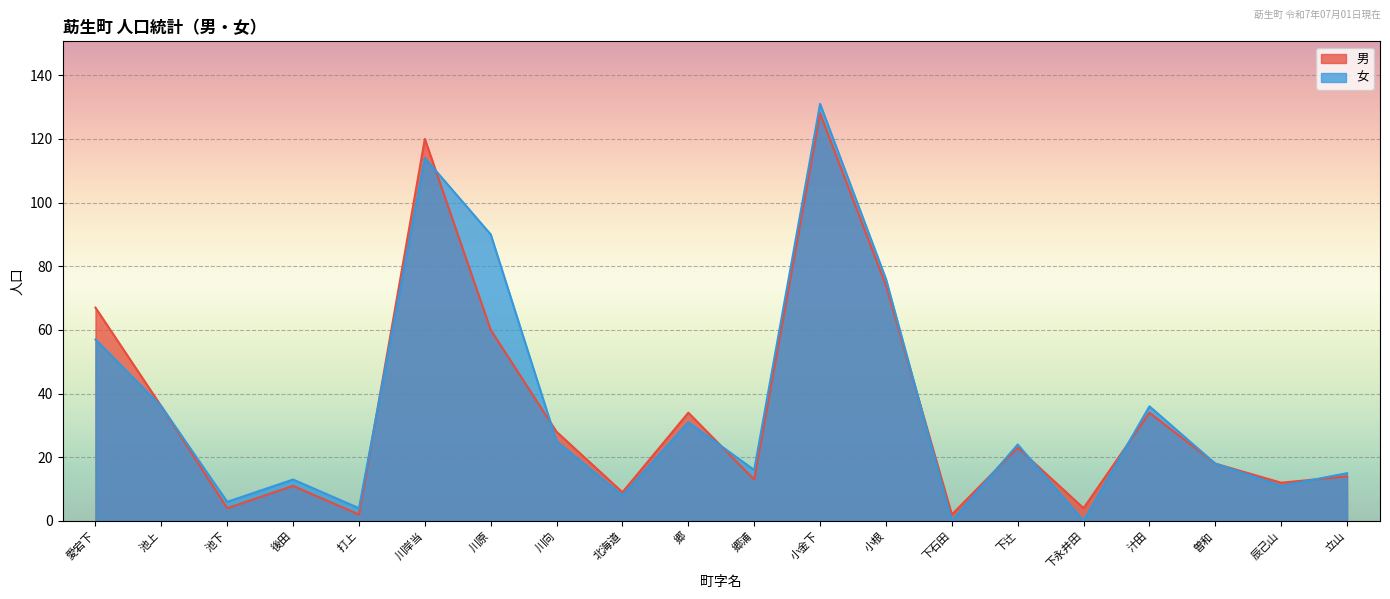

At which category does 女 reach its first local peak?

後田